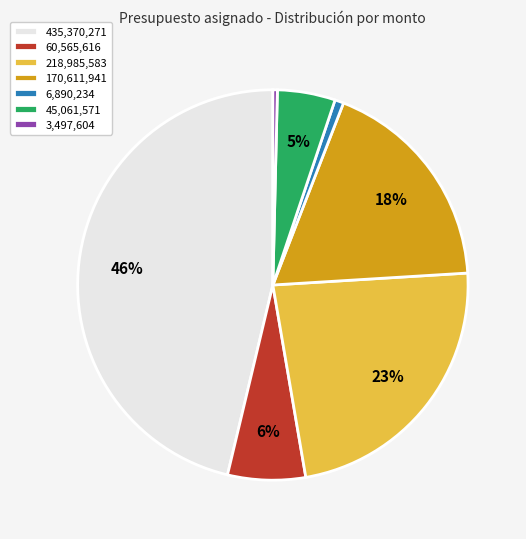

To the nearest percent, what portion does 170,611,941 represent?

18%